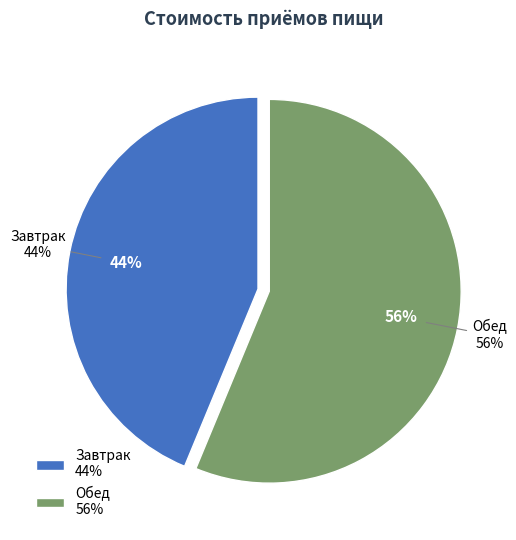

To the nearest percent, what portion does Завтрак represent?

44%